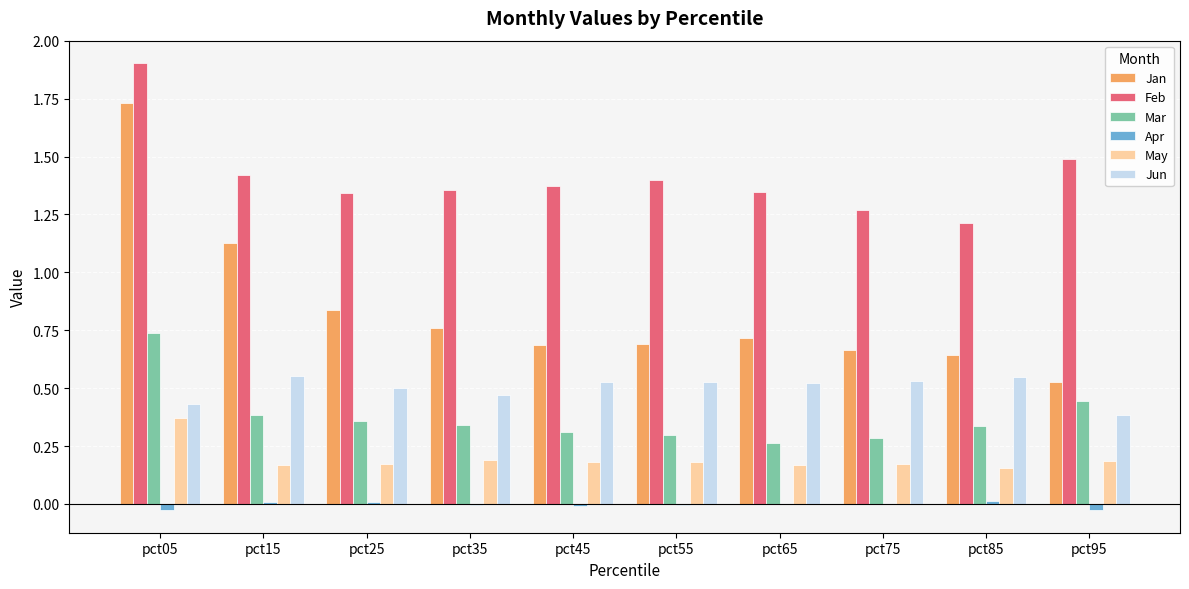

Are the bars horizontal?

No